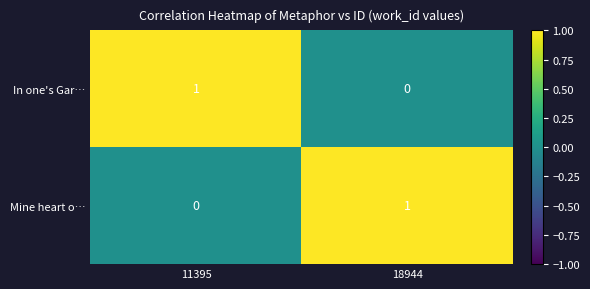

Which category has the highest value in the Mine heart o… series?

18944